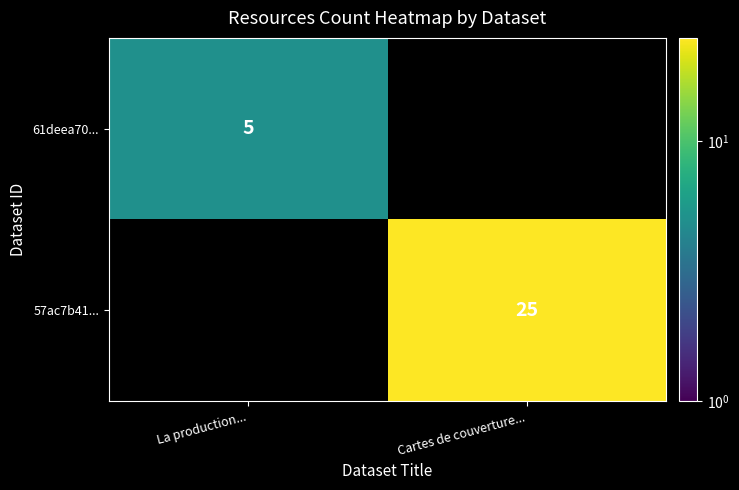

True or false: 61deea70... has a value of 5 at La production....

True